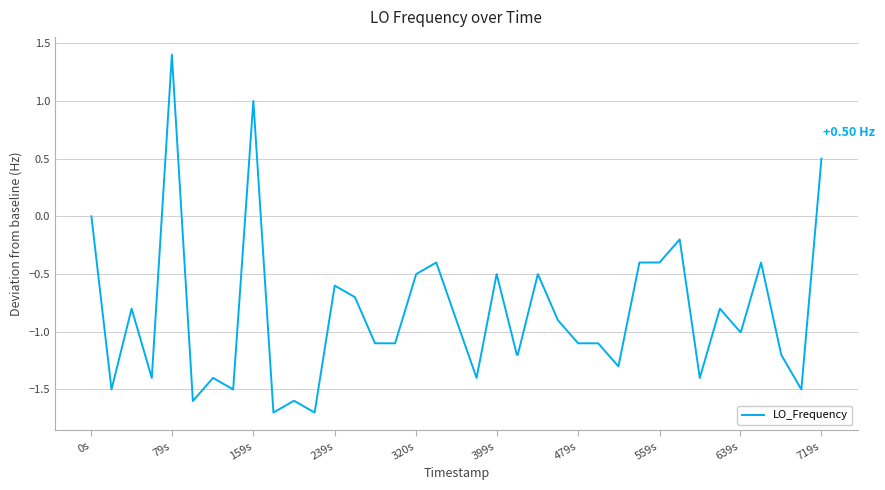

What is the difference between the maximum and minimum values?

3.1